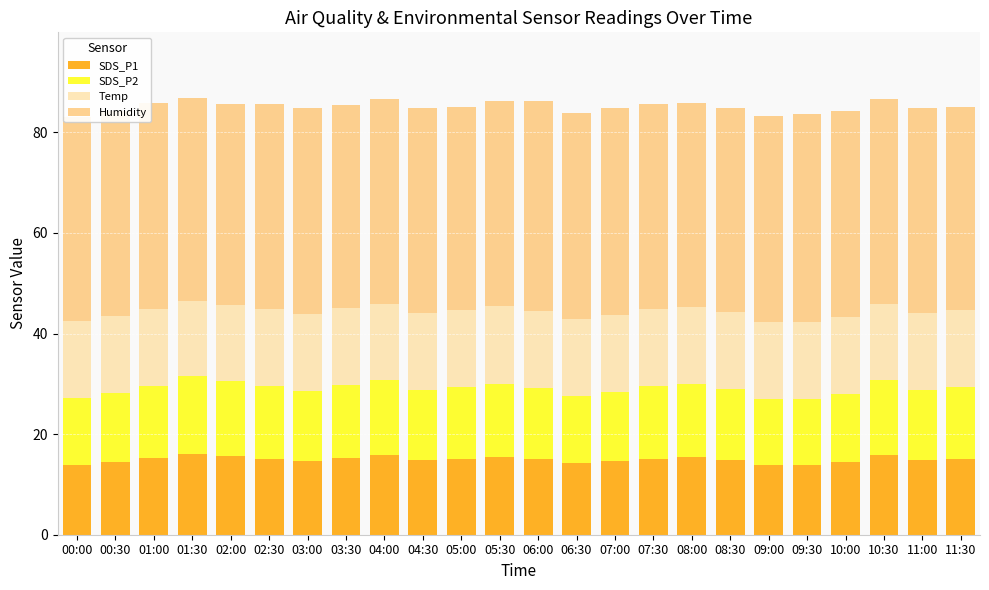

What is the minimum value for SDS_P1?

13.9